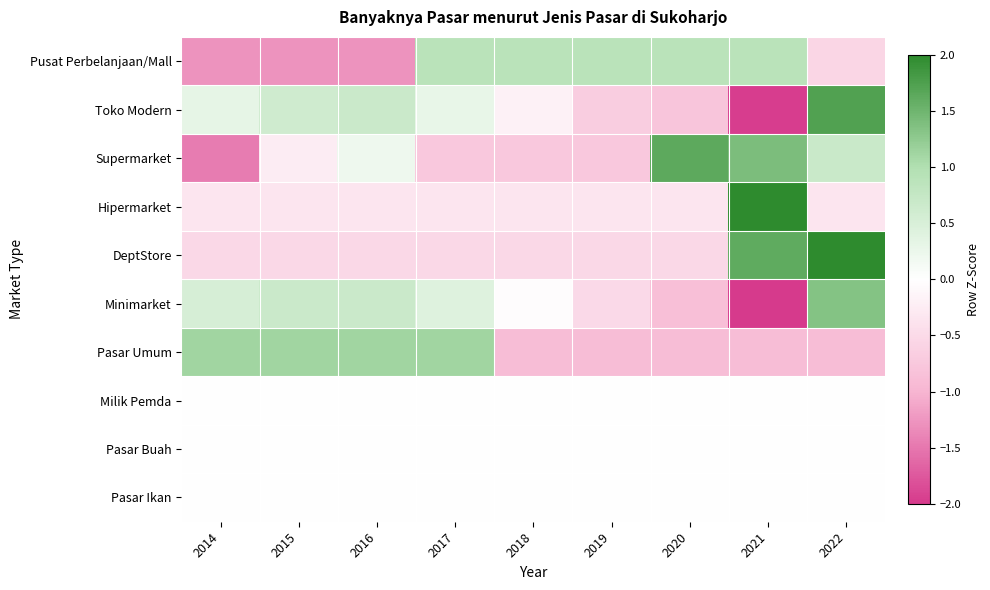

Which has a higher value, 2021 or 2014?

2021